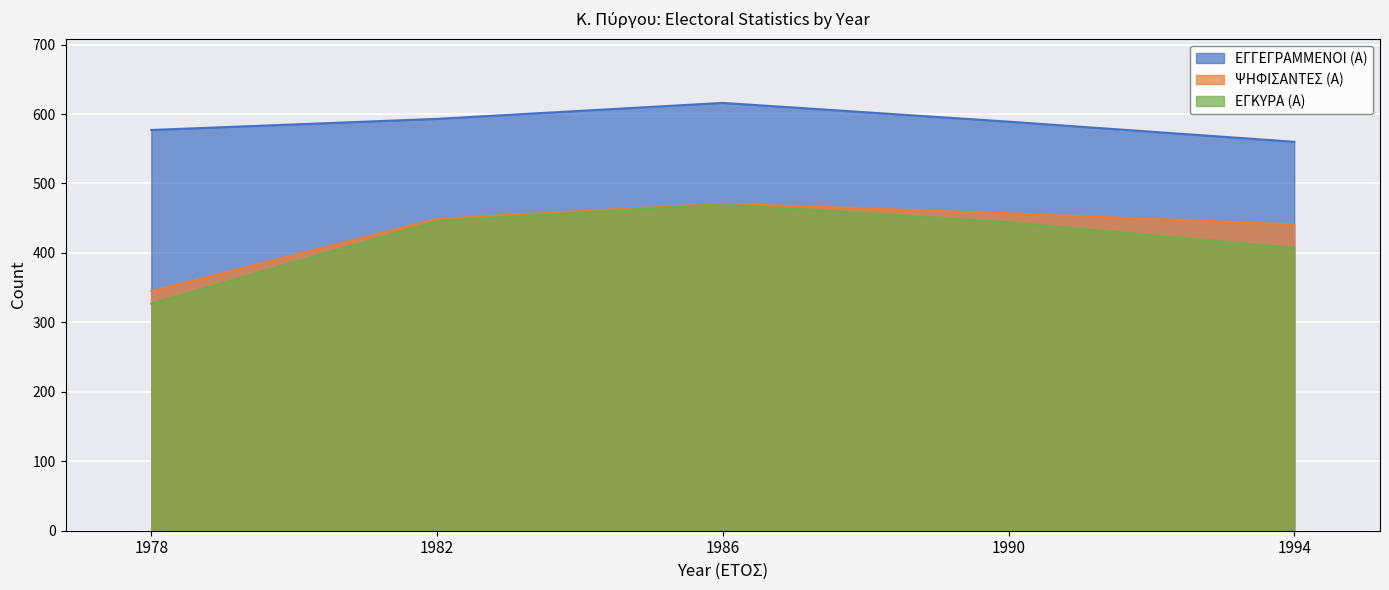

What is the value of the ΕΓΓΕΓΡΑΜΜΕΝΟΙ (Α) point at the 2nd from the left?

593